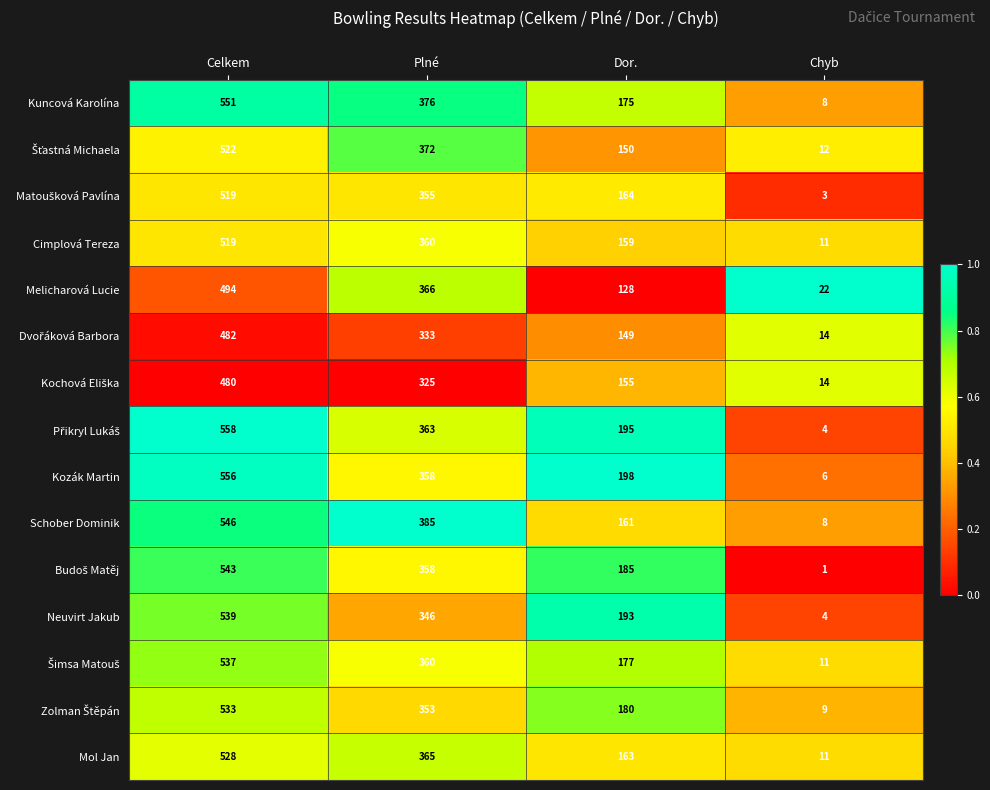

What is the difference between the highest and lowest values at Chyb?

21